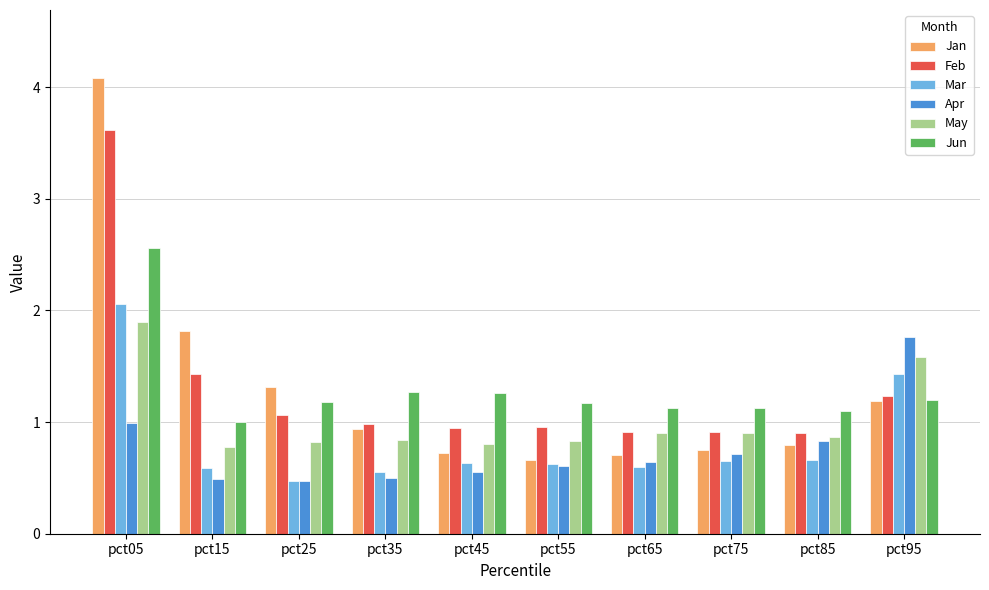

At how many categories does at least one series exceed 0?

10